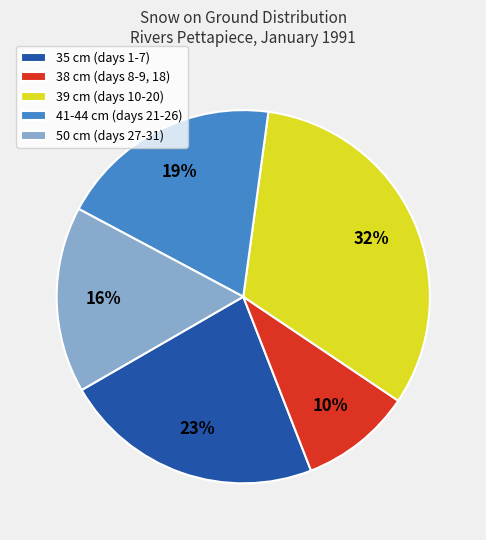

What percentage is the 35 cm (days 1-7) slice, to the nearest percent?

23%